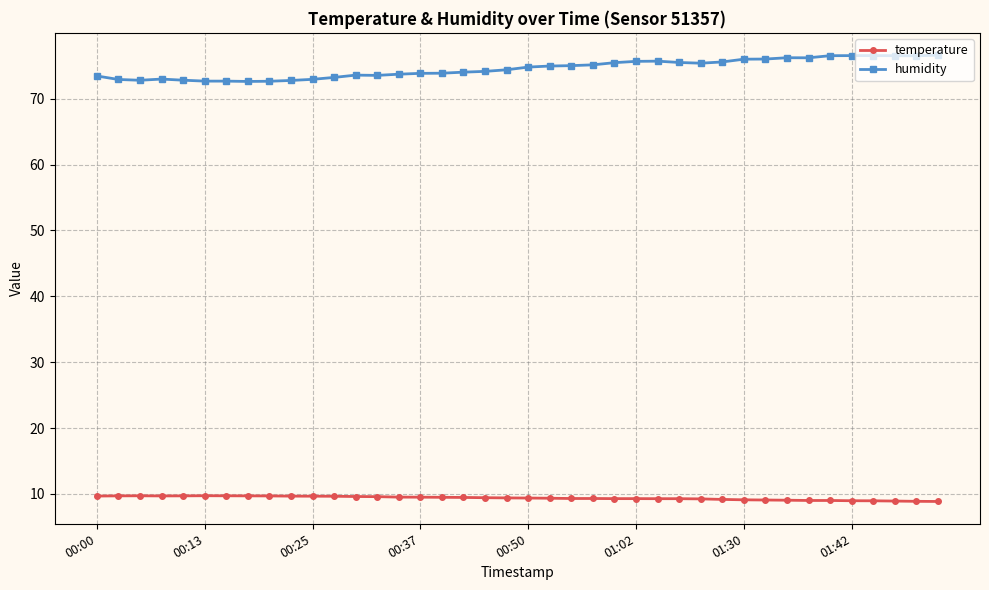

True or false: humidity and temperature intersect in this chart.

False